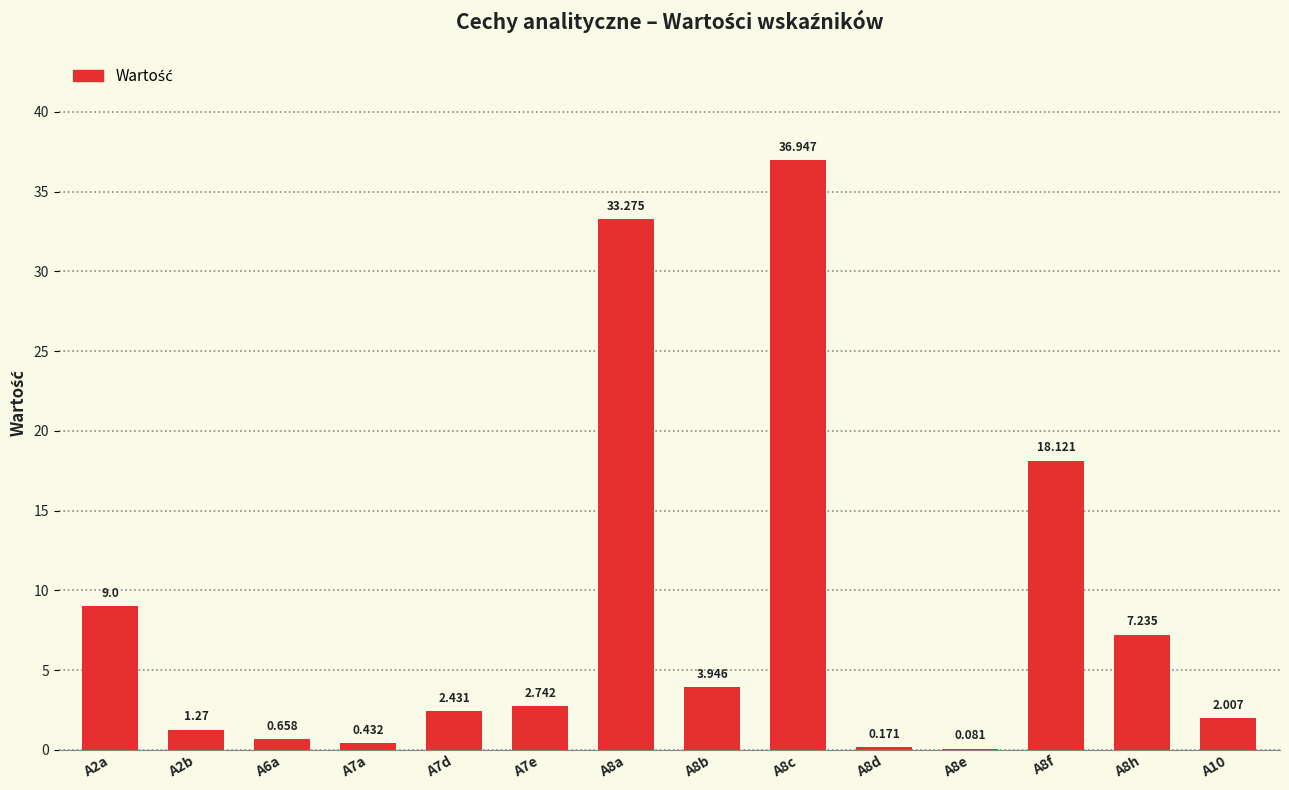

Count the number of data series in this chart.

1